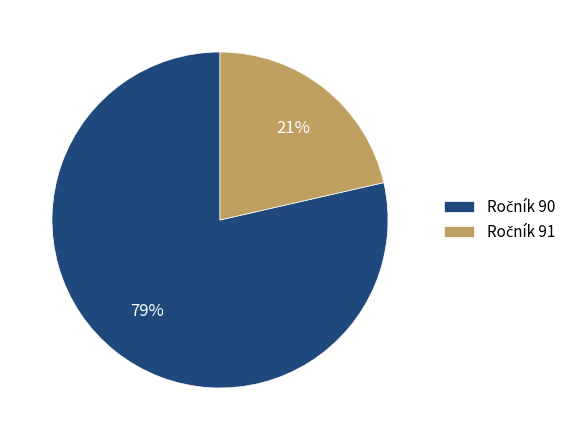

Does any single category account for the majority?

Yes